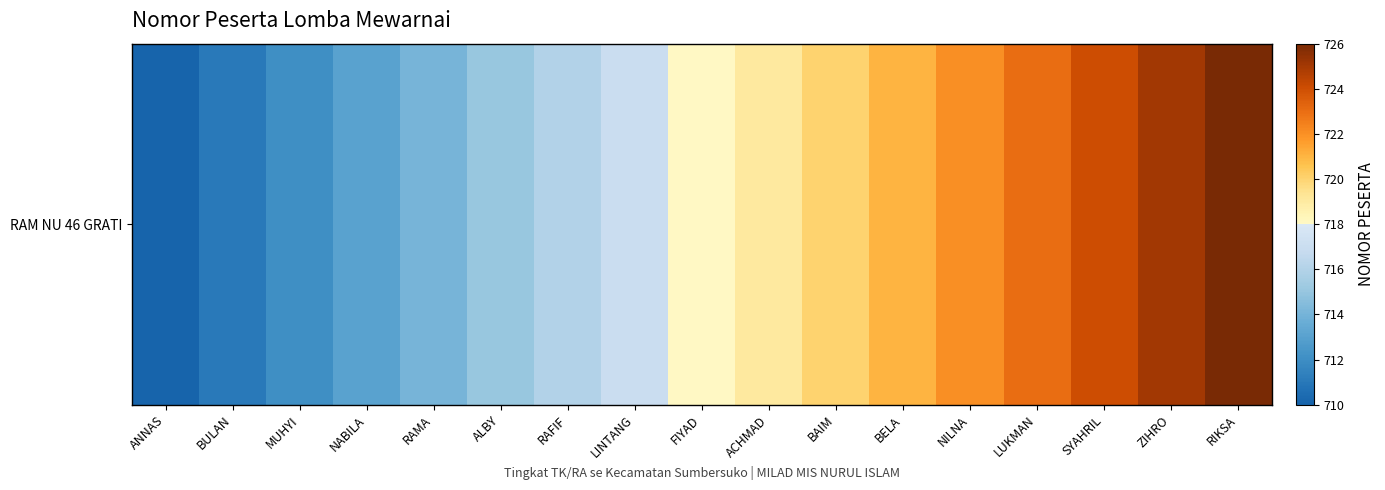

The value at ALBY is 715. True or false?

True